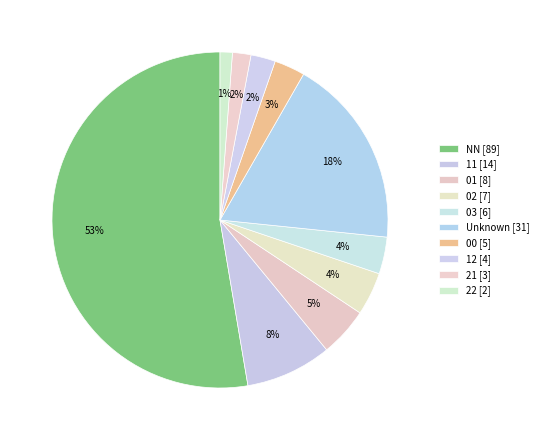

How many slices are in this pie chart?

10